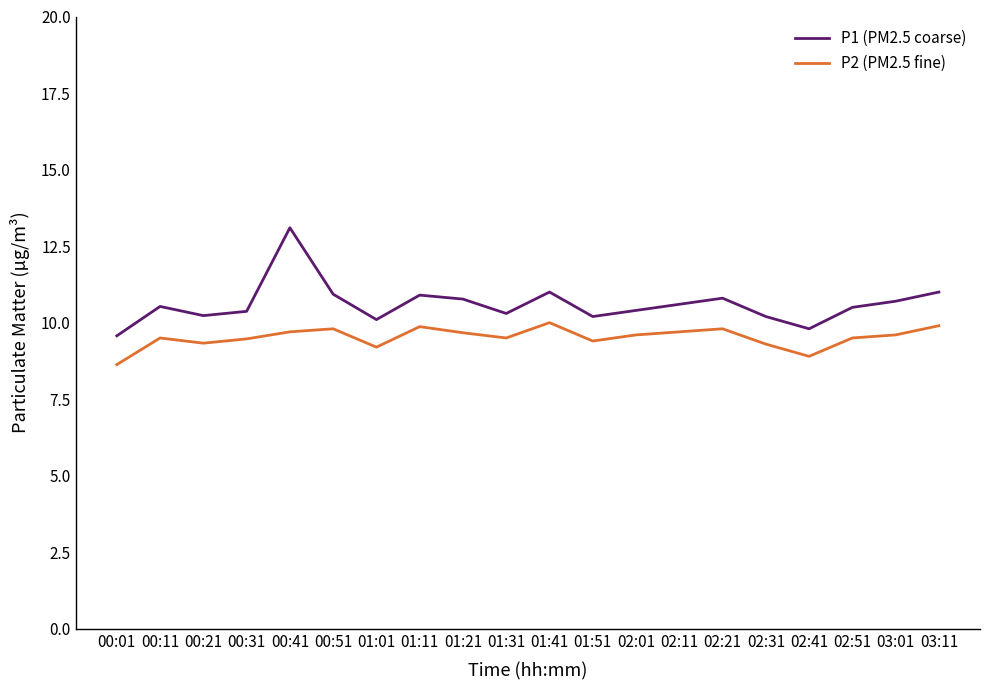

The P2 (PM2.5 fine) series shows 9.5 at 00:31. True or false?

True